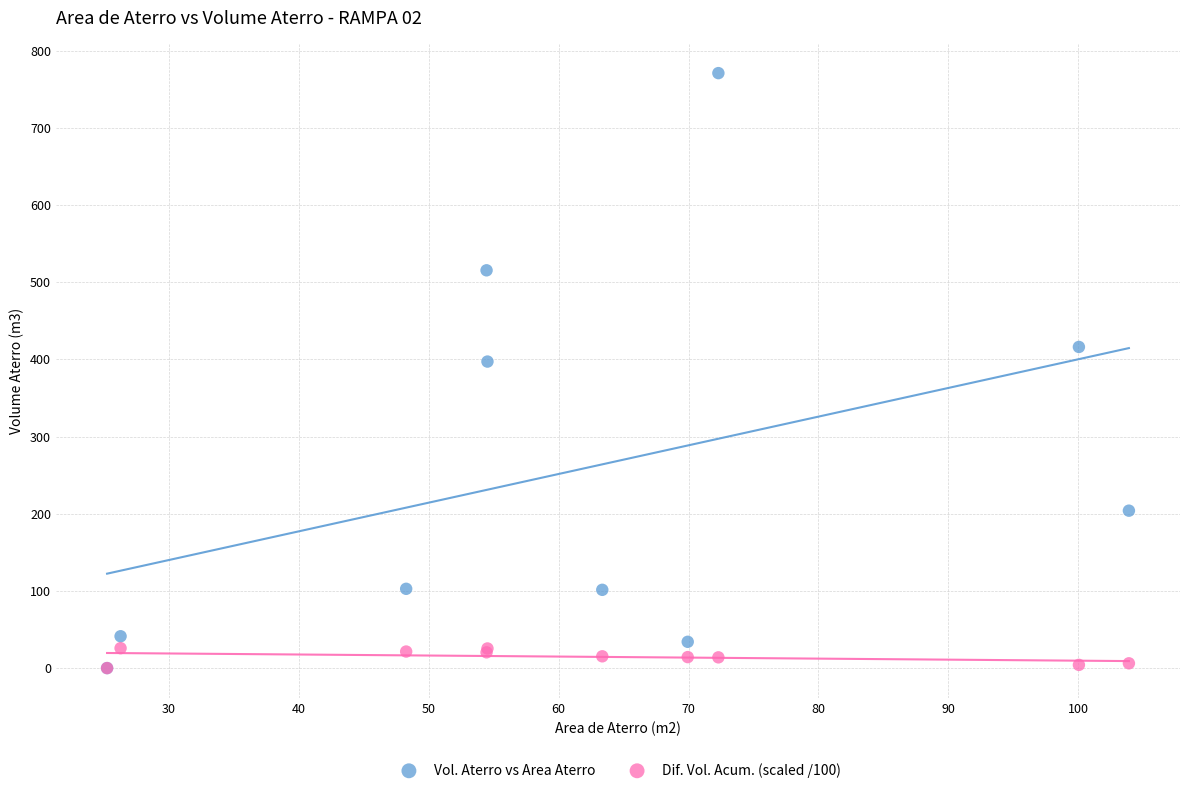

Across all series, what Y value is closest to 385?

397.2